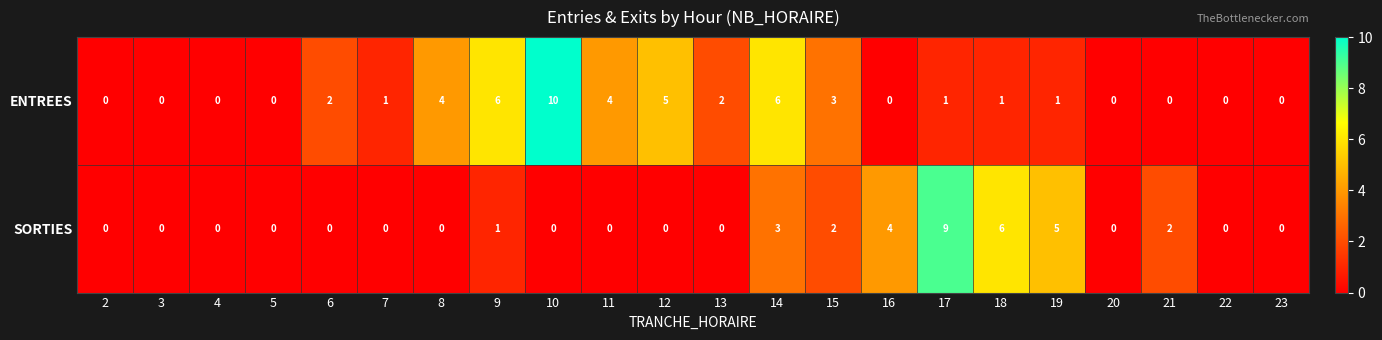

Is it true that ENTREES equals 3 at 11?

False